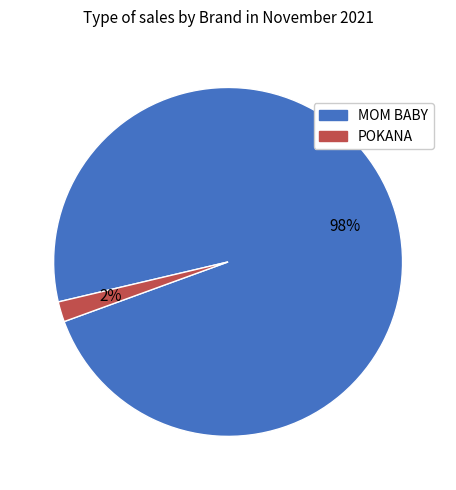

The POKANA slice represents 14% of the pie. True or false?

False